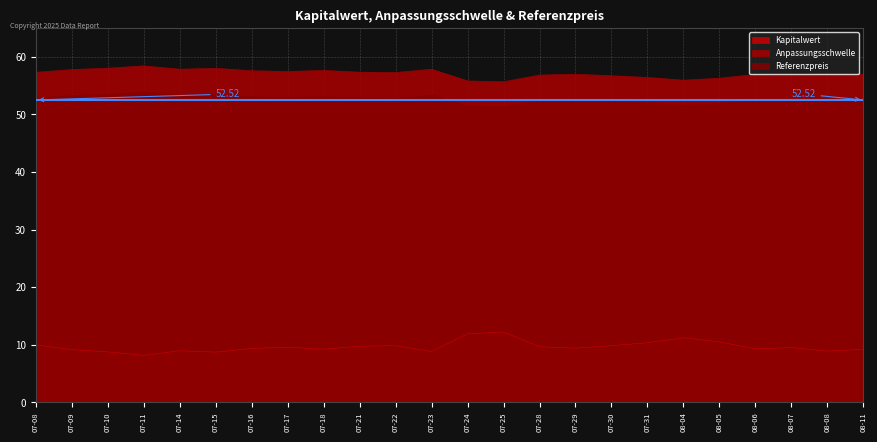

At 07-21, list the series in order from largest to smallest.

Anpassungsschwelle, Referenzpreis, Kapitalwert